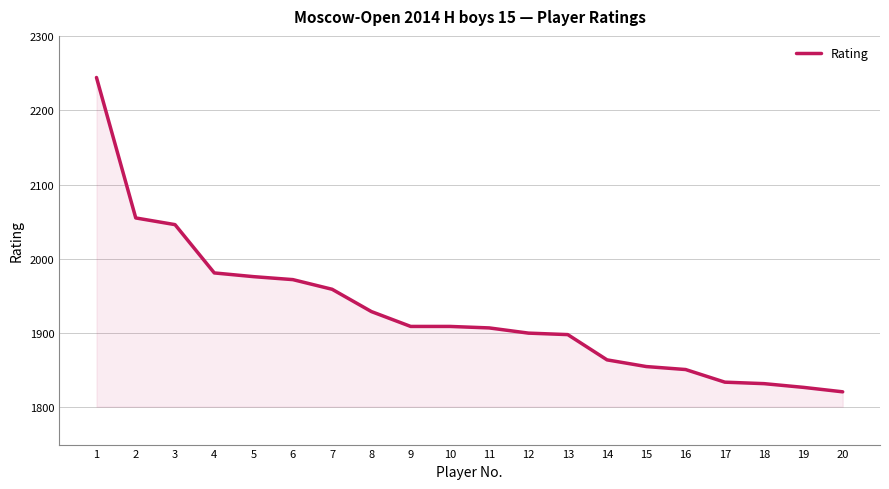

What is the ratio of the value at 7 to the value at 18?

1.1